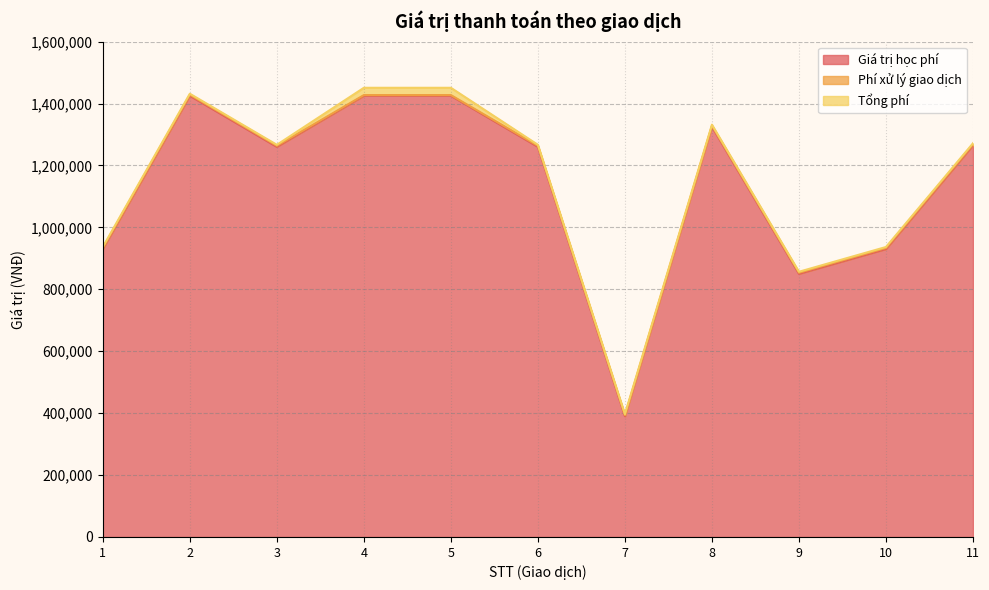

True or false: Tổng phí has a value of 9814 at 5.

False